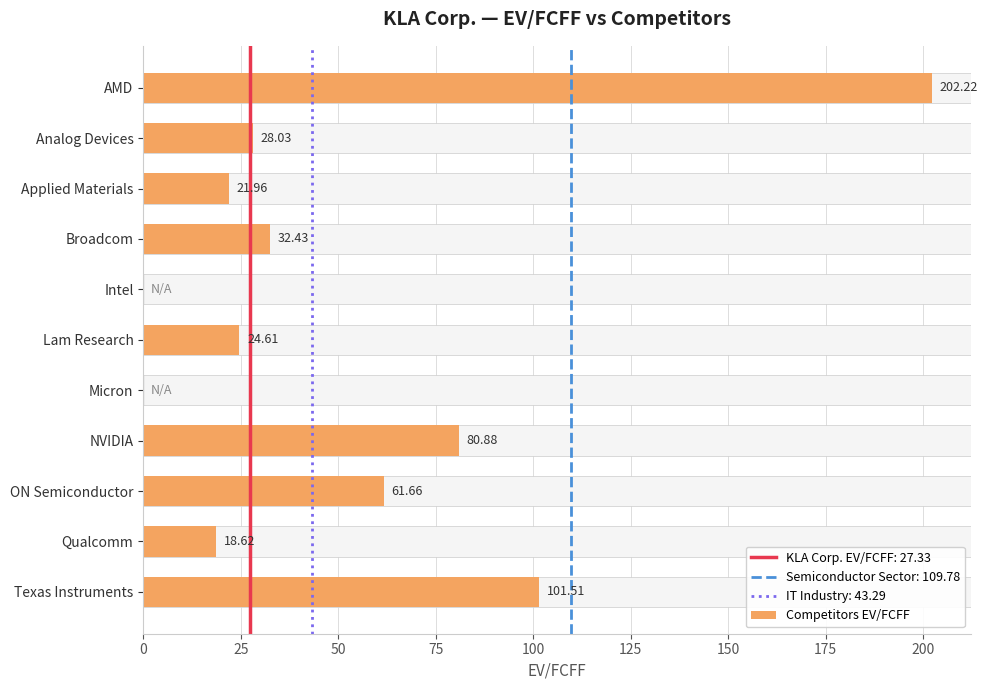

True or false: the data shows 10.3 at Lam Research.

False